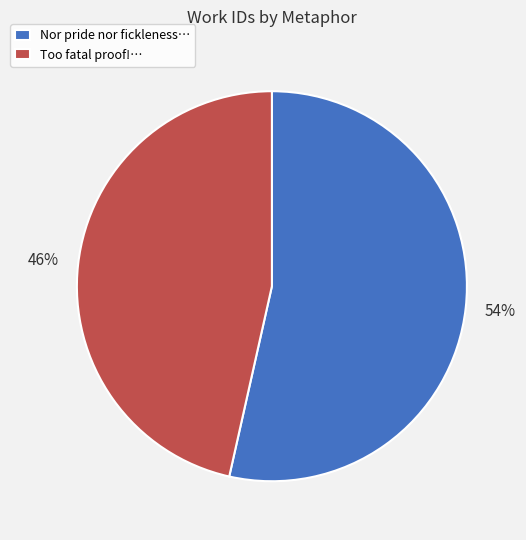

Which has a higher value, Too fatal proof!… or Nor pride nor fickleness…?

Nor pride nor fickleness…